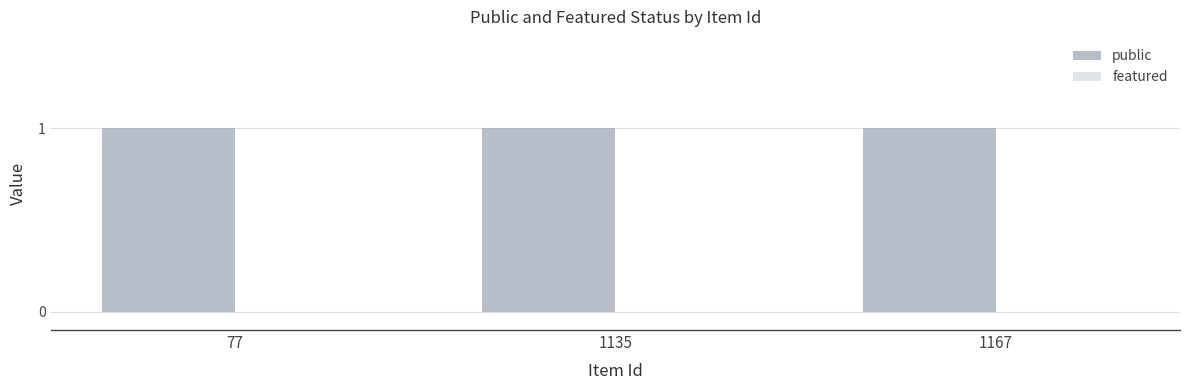

Reading left to right, list all the values displayed in this chart.

public: 77=1	1135=1	1167=1
featured: 77=0	1135=0	1167=0